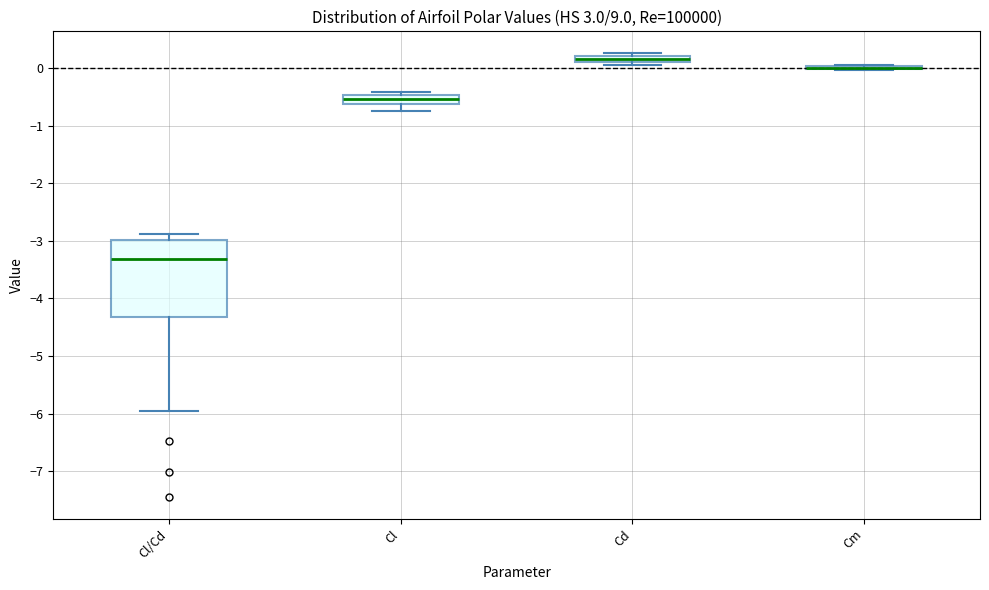

Which box is the tallest, from its lower edge to its upper edge?

Cl/Cd